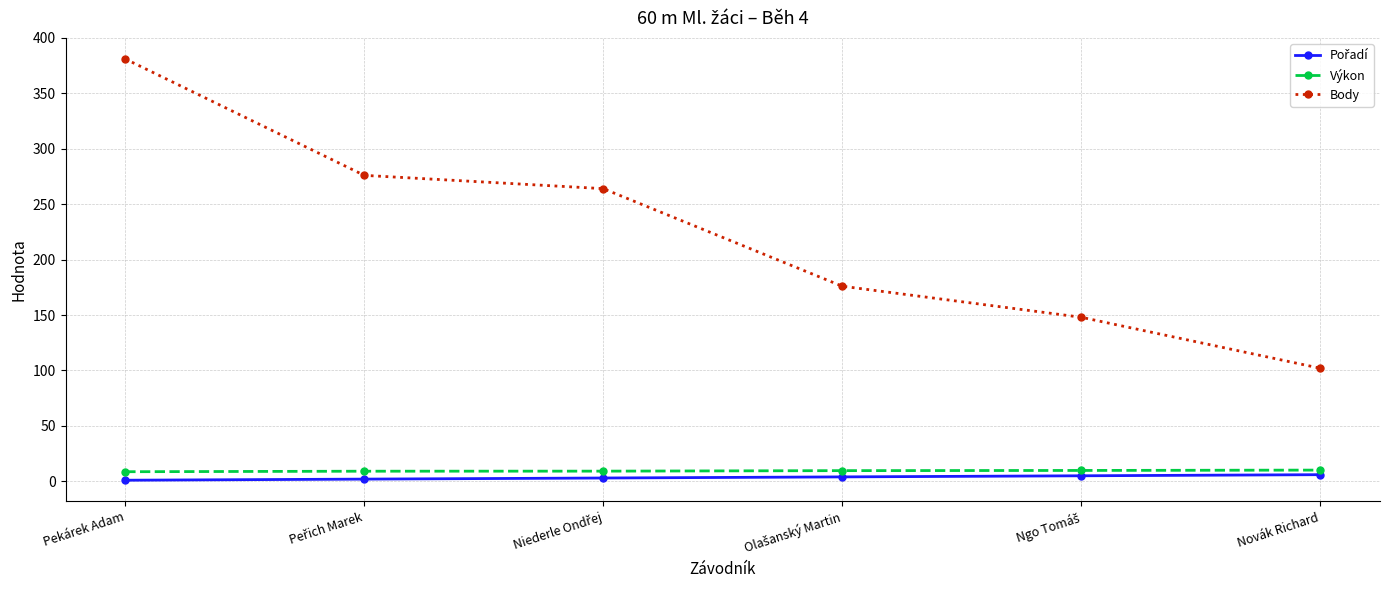

Is this an area chart (filled region under the line)?

No